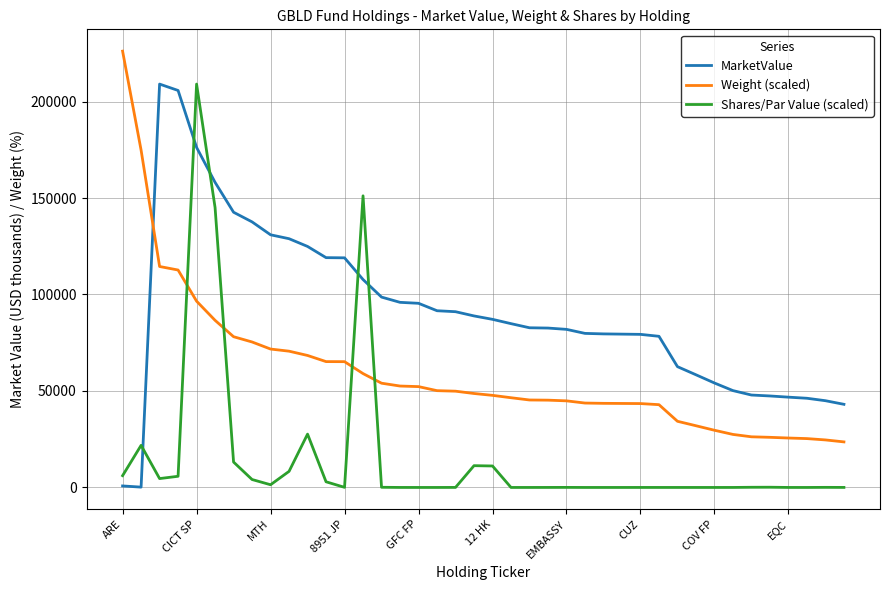

What is the lowest value of the Weight (scaled) series?

23610.0